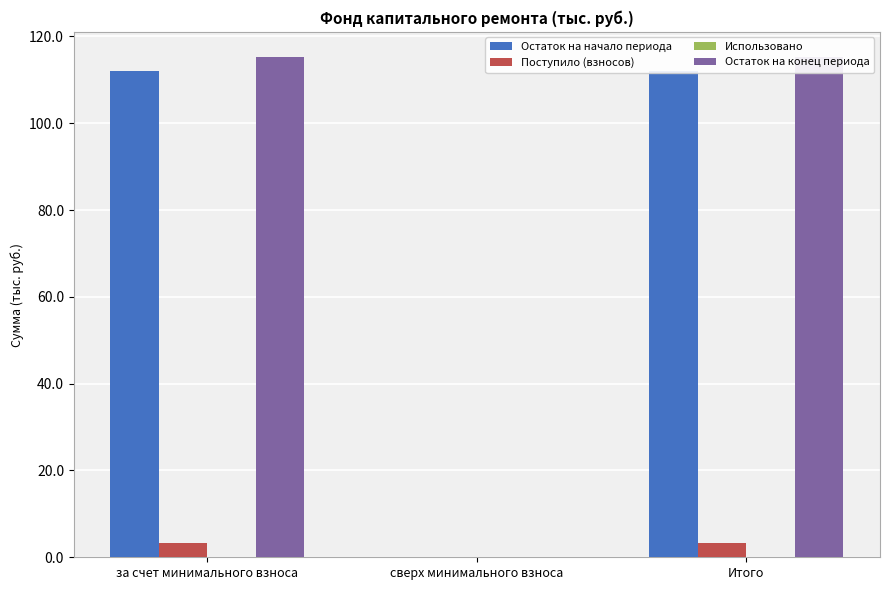

What is the spread (max minus min) of values at за счет минимального взноса?

115.3